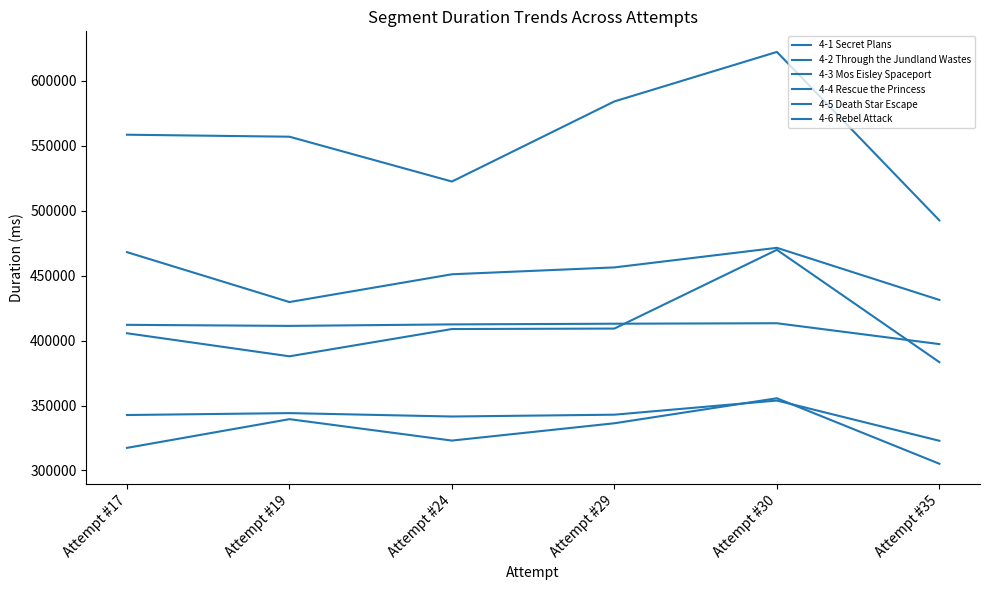

Which series has the widest spread of values?

4-5 Death Star Escape